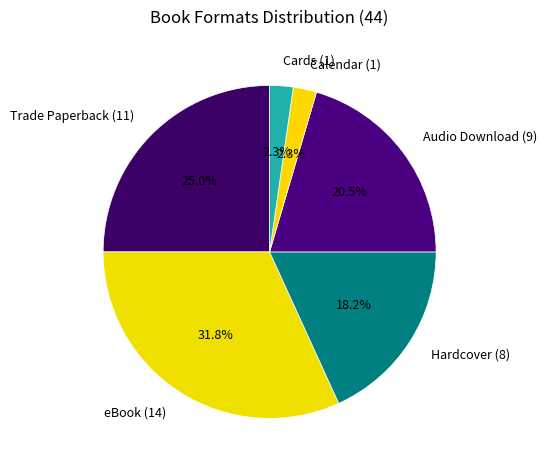

Do eBook and Cards together represent more than half of the pie?

No